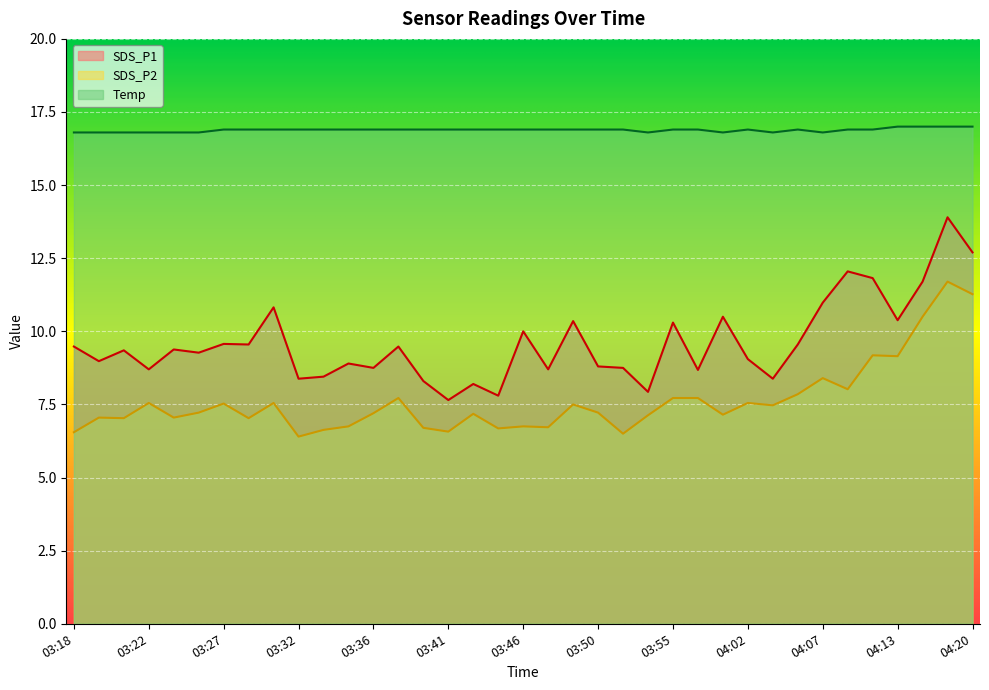

Is the value of SDS_P1 at 03:38 greater than the value of SDS_P2 at 03:49?

Yes